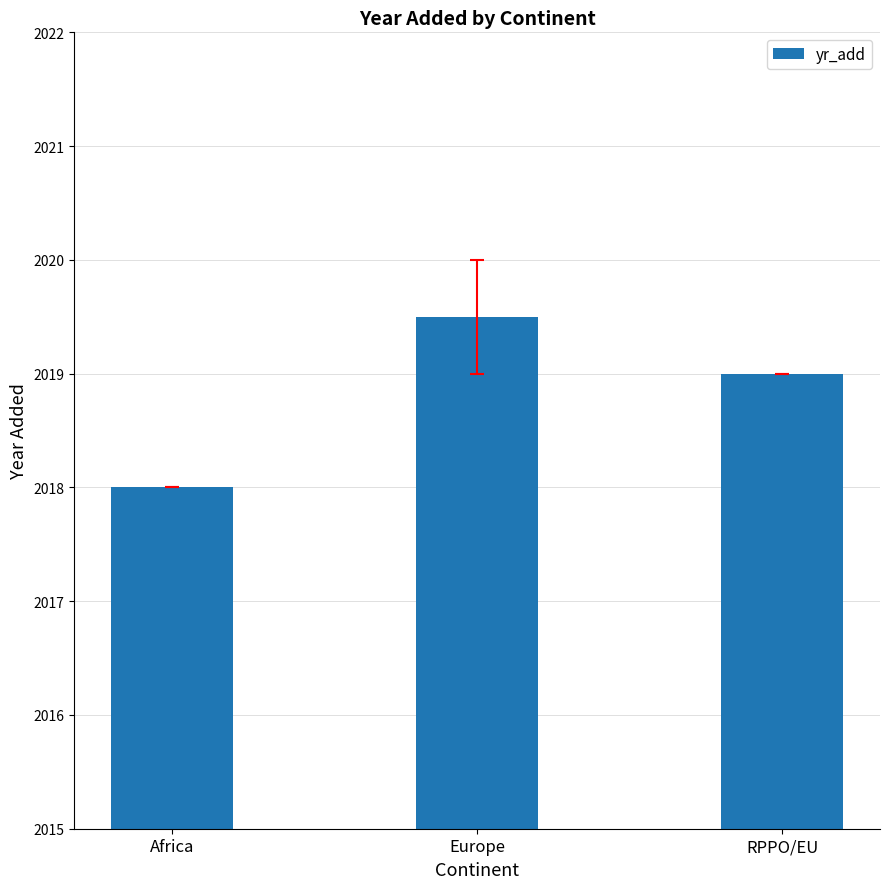

Where does the data first go above 2019?

Europe